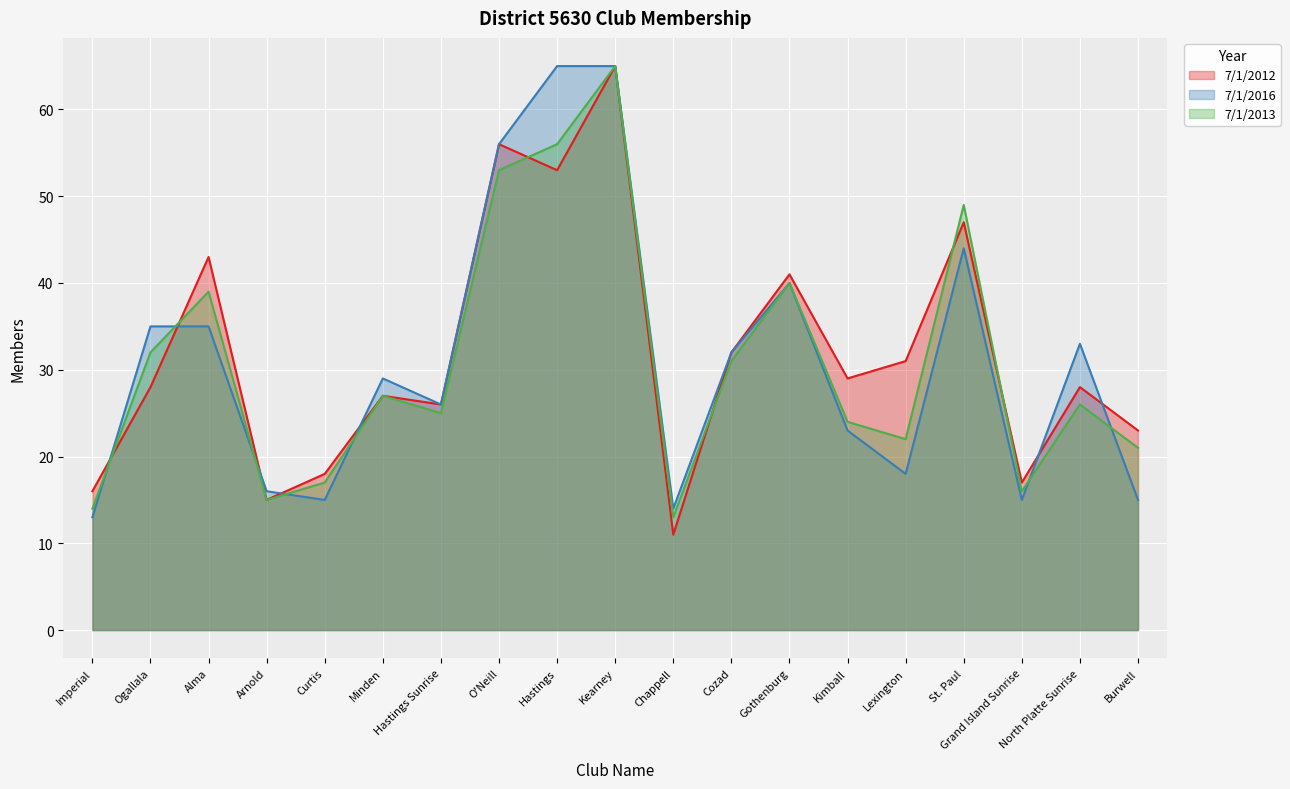

Rank the series by their maximum value, from lowest to highest.

7/1/2012, 7/1/2016, 7/1/2013